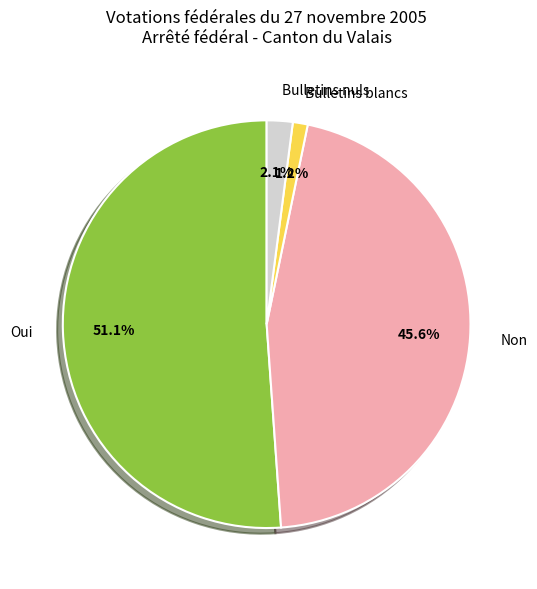

Which has a higher value, Oui or Bulletins nuls?

Oui